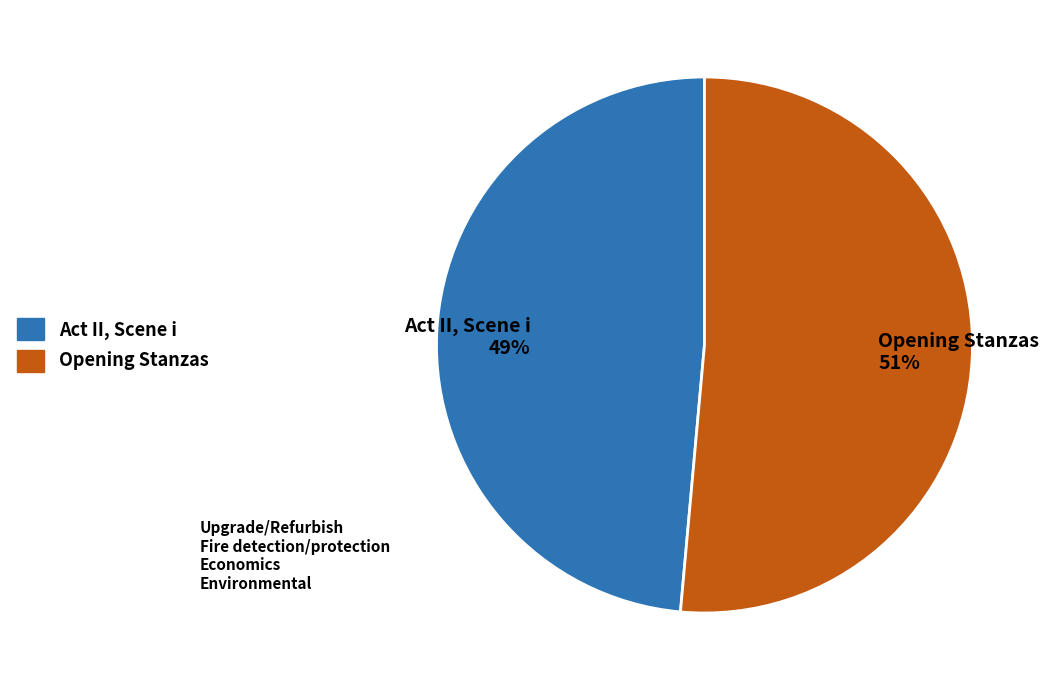

Between Act II, Scene i 49% and Opening Stanzas 51%, which is larger?

Opening Stanzas 51%